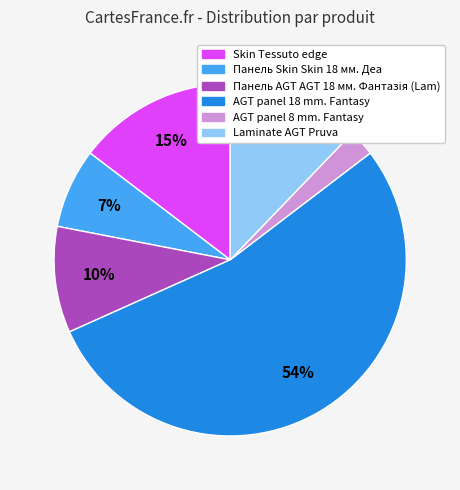

What percentage is the AGT panel 8 mm. Fantasy slice, to the nearest percent?

2%